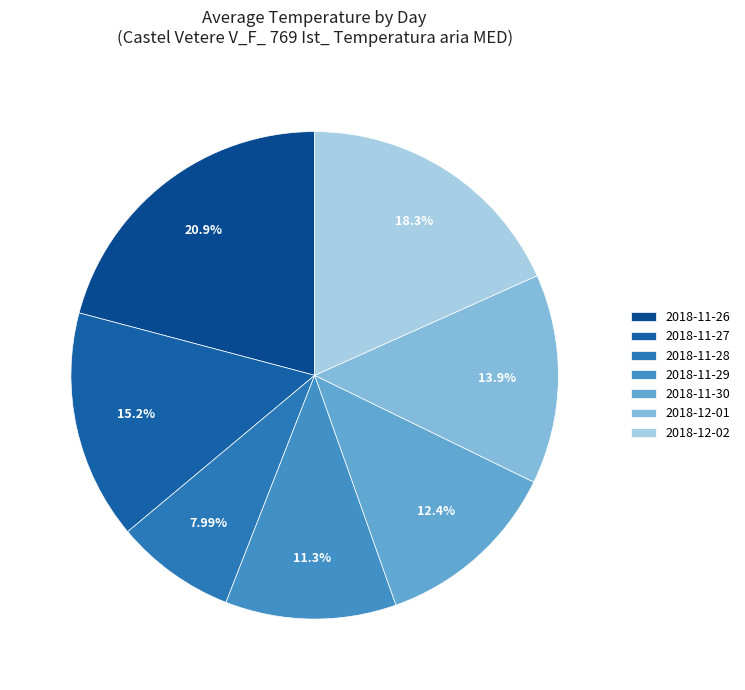

Approximately how many times larger is the value at 2018-11-29 compared to 2018-11-26?

0.5